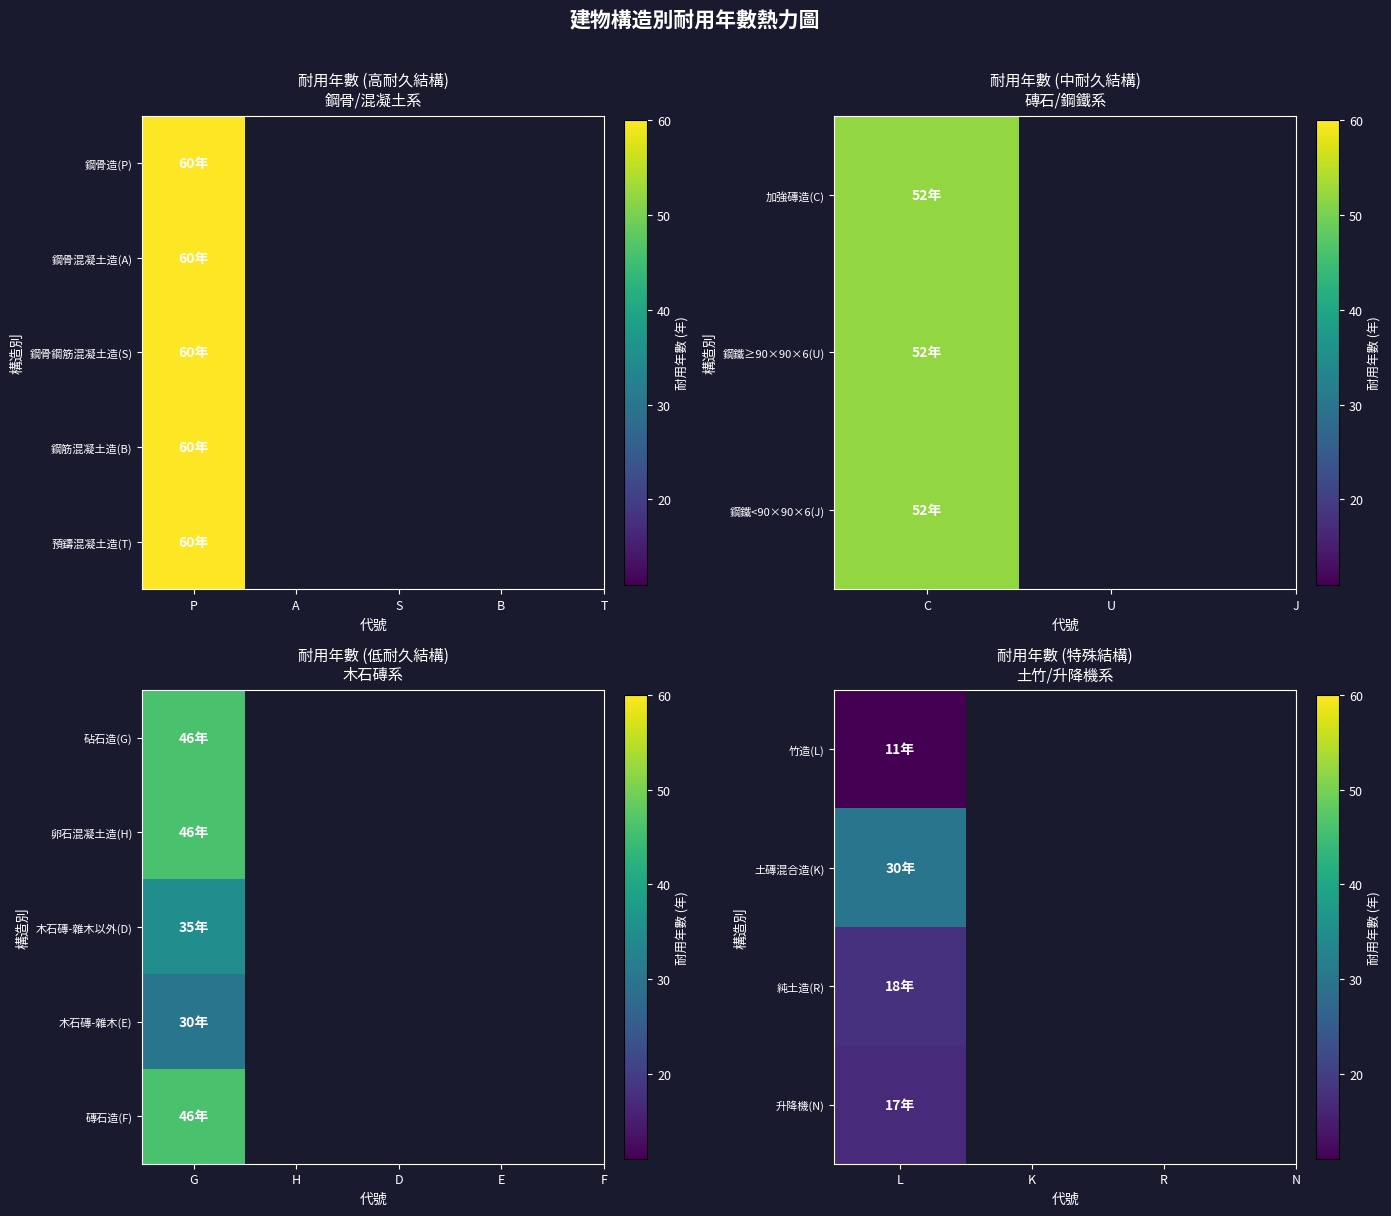

Rank the categories by 鋼骨造 value from highest to lowest.

P, A, S, B, T, C, U, J, G, H, F, D, E, K, R, N, L